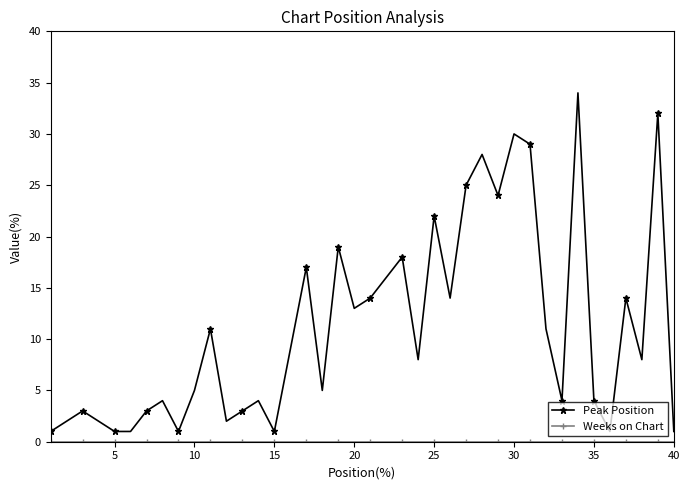

Which series has the widest spread of values?

Peak Position